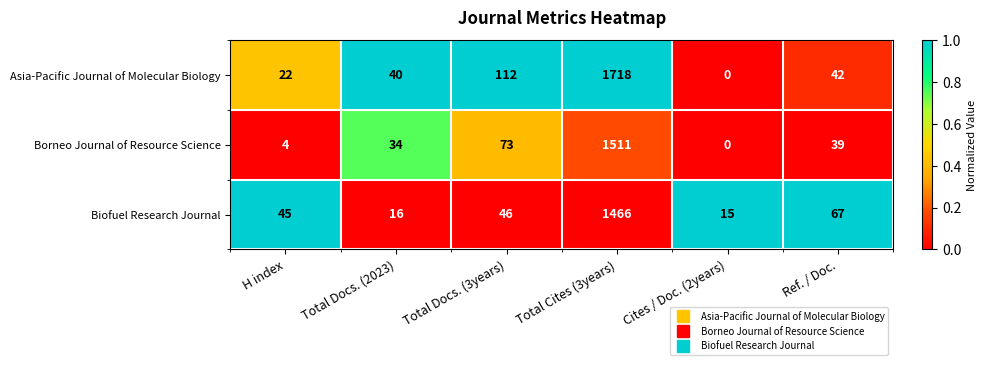

Which category has the highest value across all series?

Total Cites (3years)